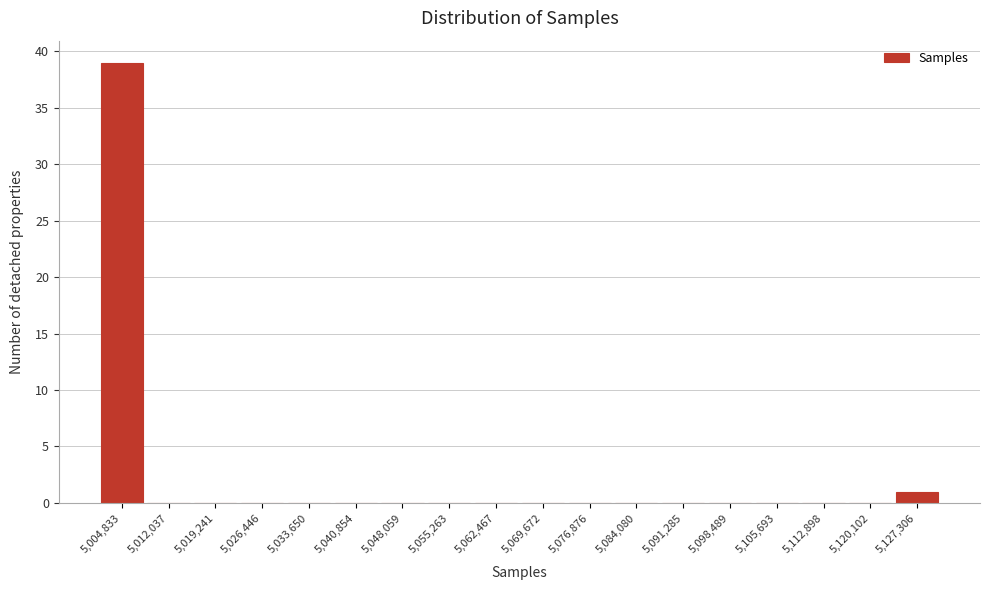

Reading left to right, list all the values displayed in this chart.

5,004,833=39	5,012,037=0	5,019,241=0	5,026,446=0	5,033,650=0	5,040,854=0	5,048,059=0	5,055,263=0	5,062,467=0	5,069,672=0	5,076,876=0	5,084,080=0	5,091,285=0	5,098,489=0	5,105,693=0	5,112,898=0	5,120,102=0	5,127,306=1